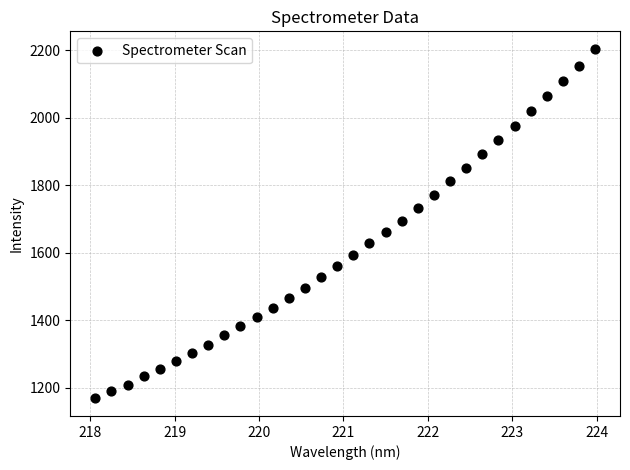

What is the range of Y values (max minus min)?

1036.2